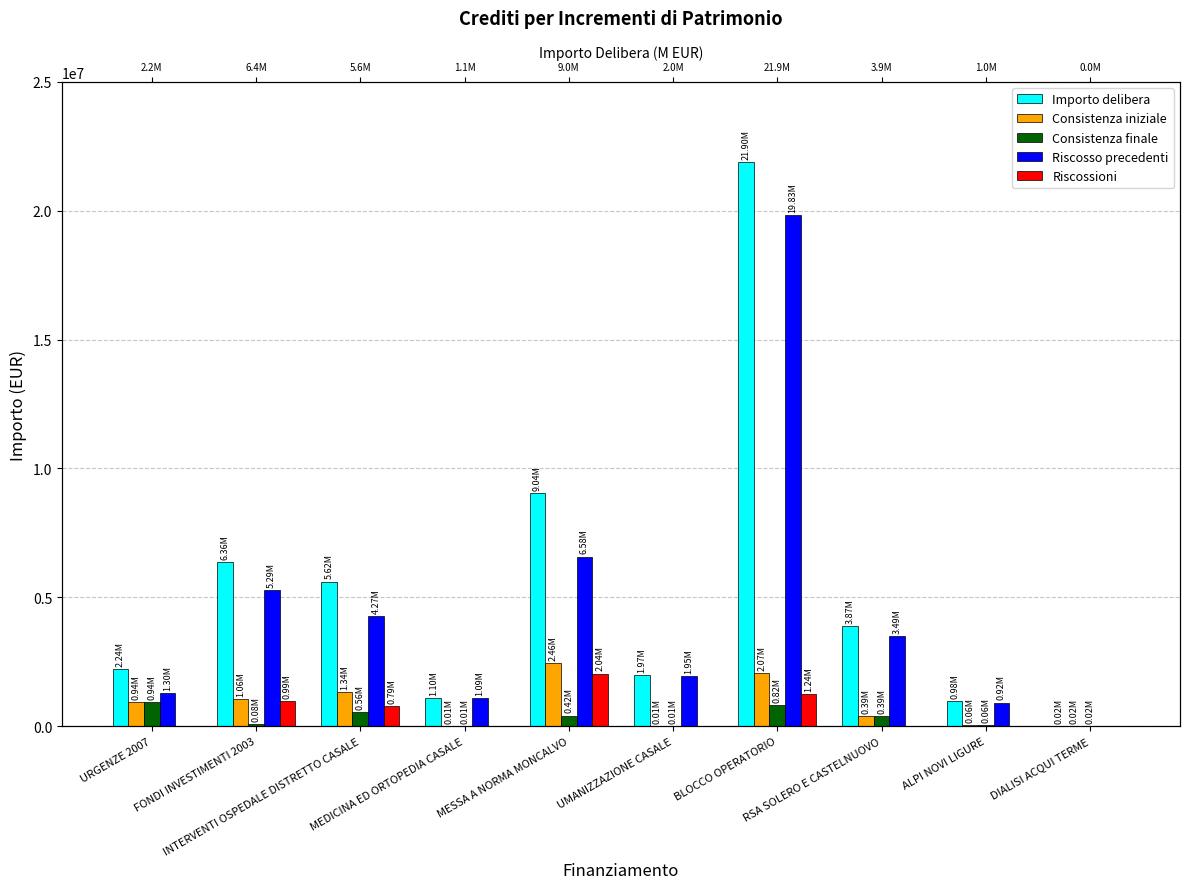

How many values in Riscosso precedenti are above zero?

9